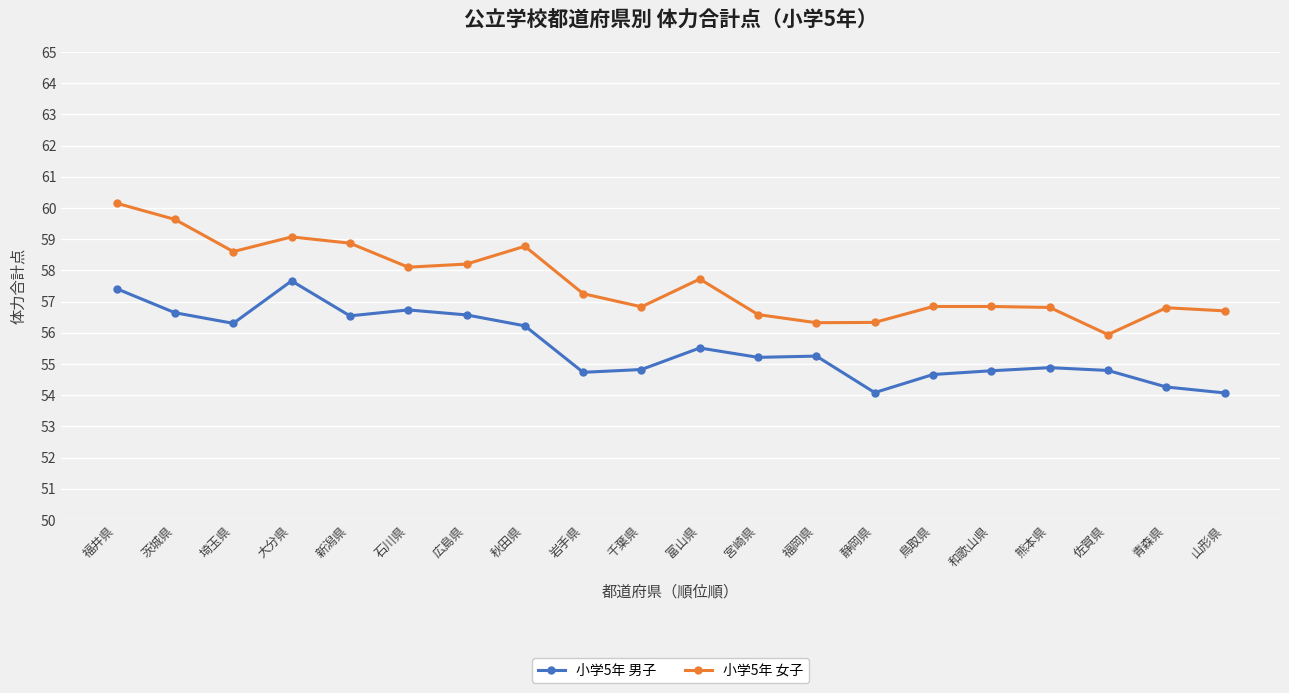

Is this an area chart (filled region under the line)?

No